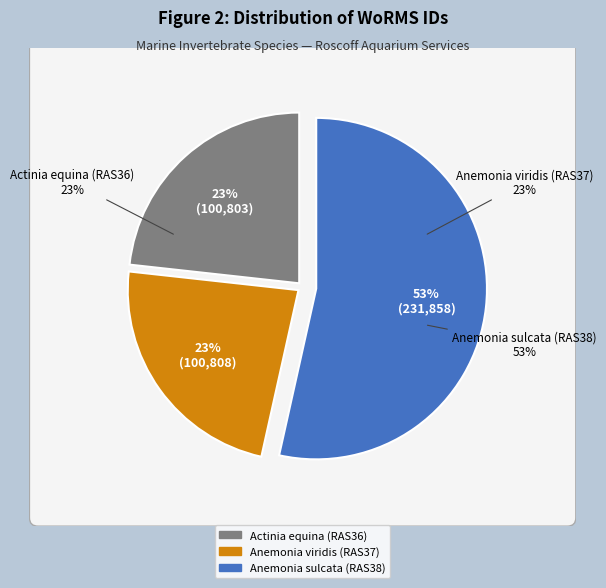

Count the number of slices in the pie.

3